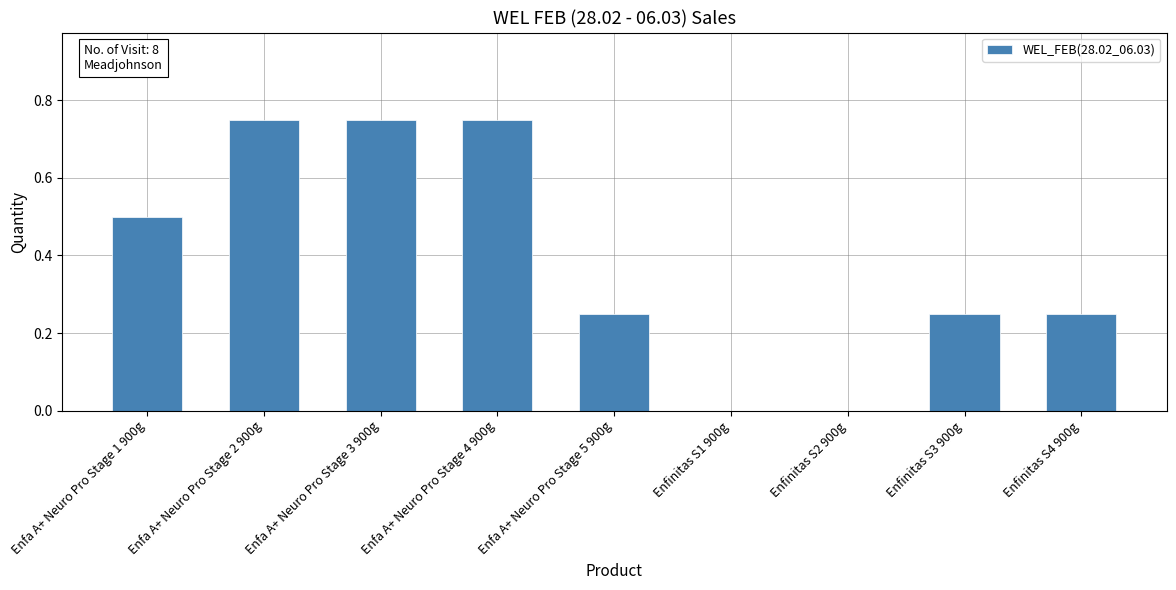

Is it true that the value at Enfinitas S4 900g is 0.1?

False